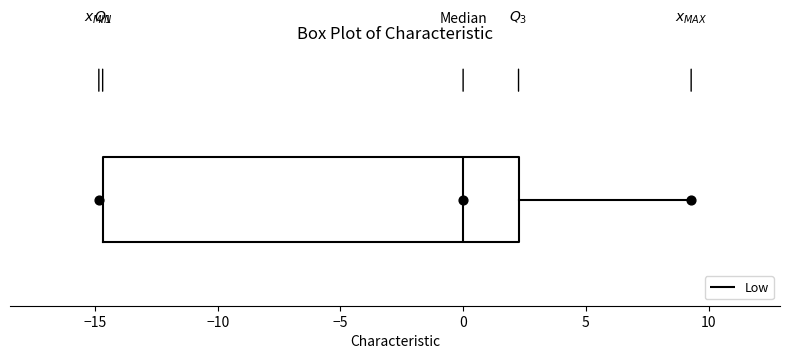

Where does the median line of the box sit on the x-axis? The values are not printed on the chart, so give them approximately, as read against the axis.

0.0